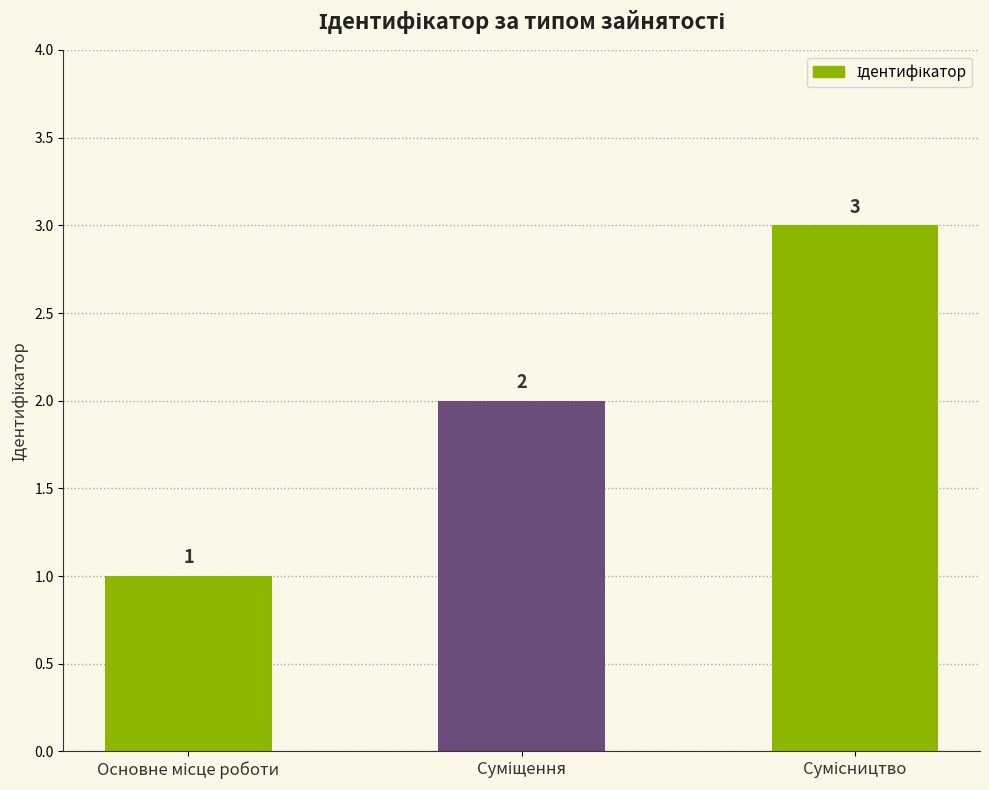

What is the greatest value displayed?

3